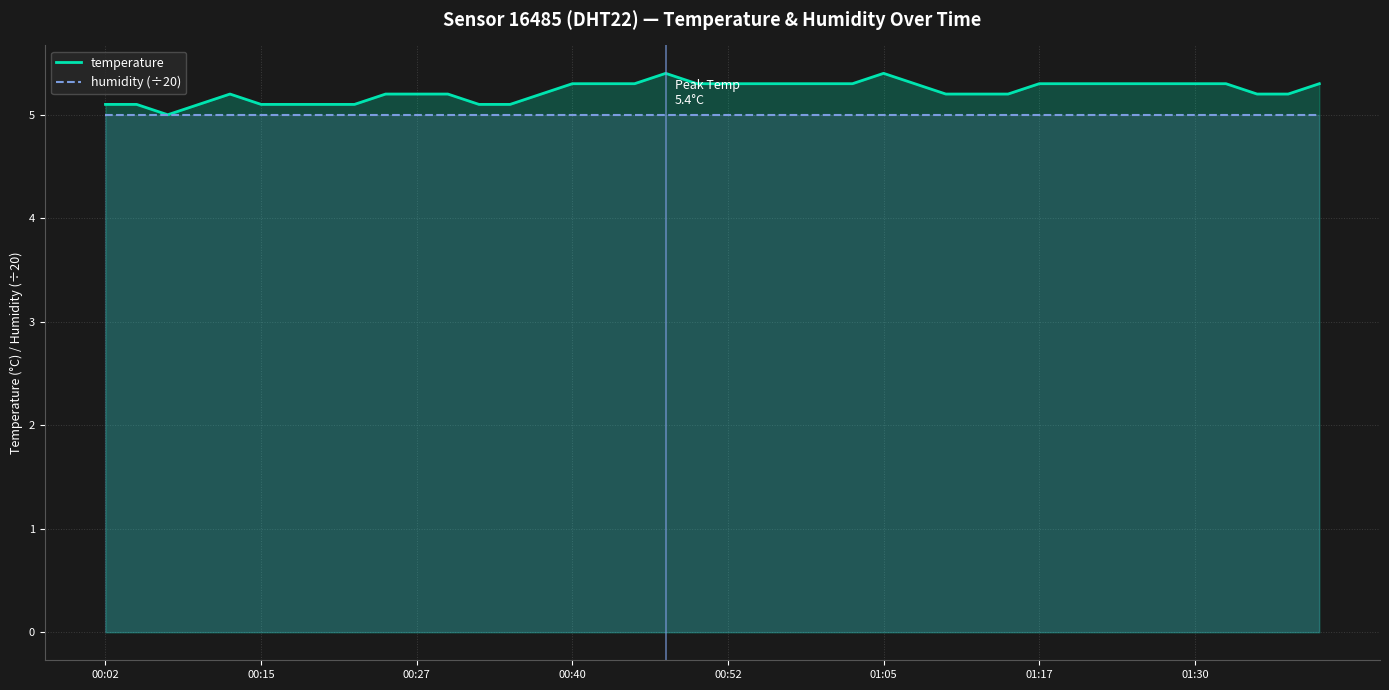

How many lines are shown in the chart?

2